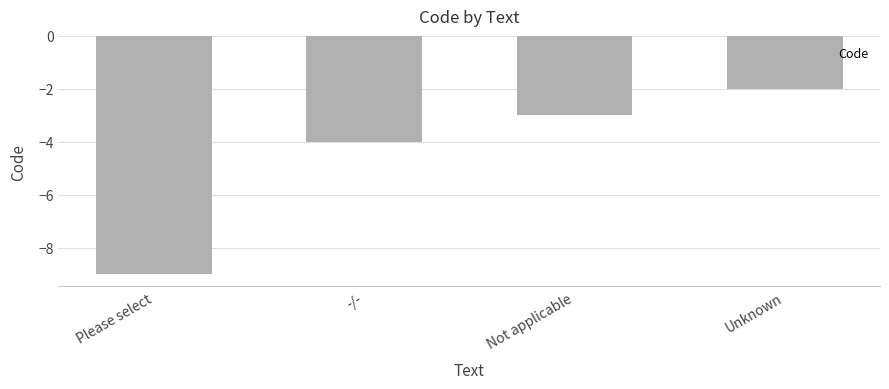

Reading left to right, list all the values displayed in this chart.

Please select=-9	-/-=-4	Not applicable=-3	Unknown=-2